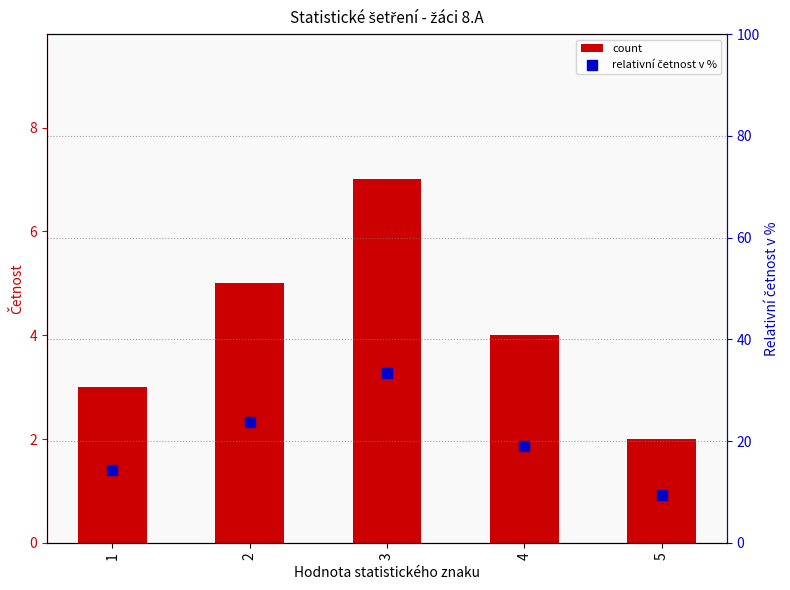

Which series contains the lowest Y value?

count